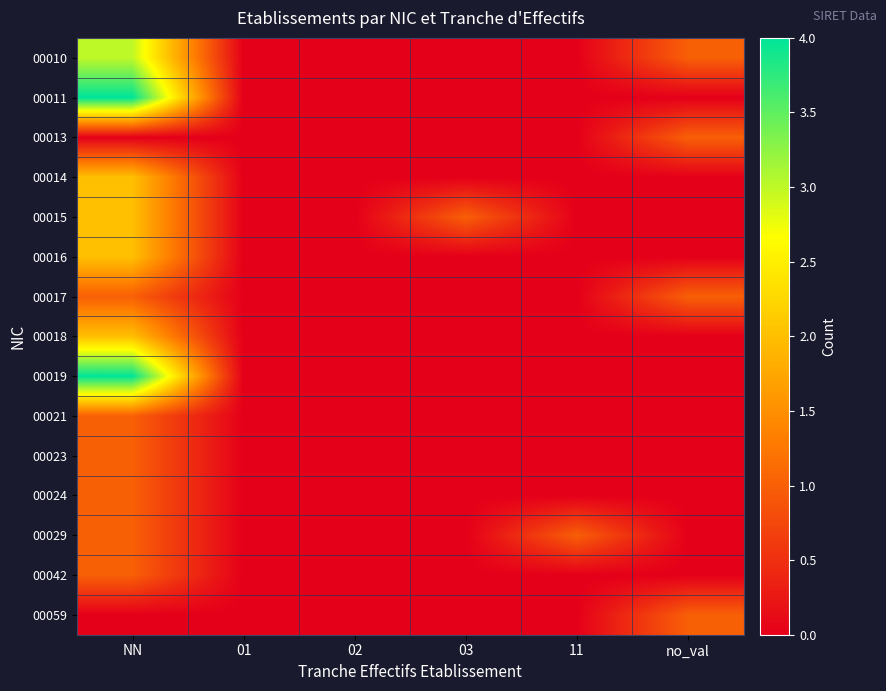

Which has a higher value, 03 or NN?

NN